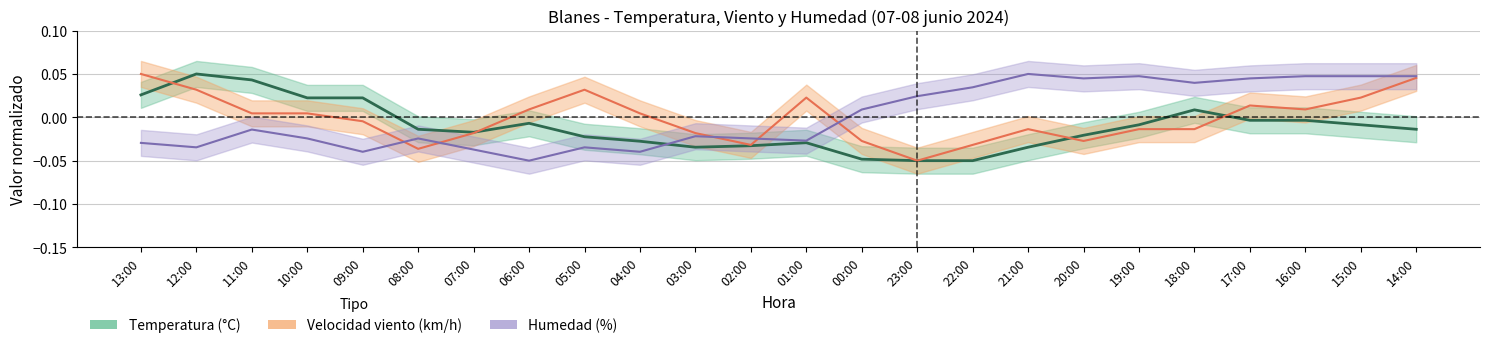

Between which two adjacent categories do Humedad (%) and Velocidad del viento (km/h) first intersect?

09:00 and 08:00